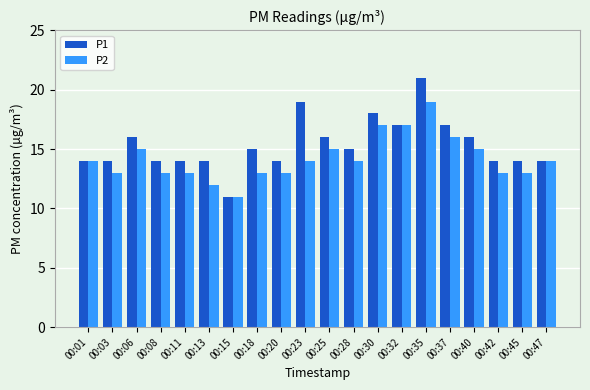

What is the total value across all series at 00:30?

35